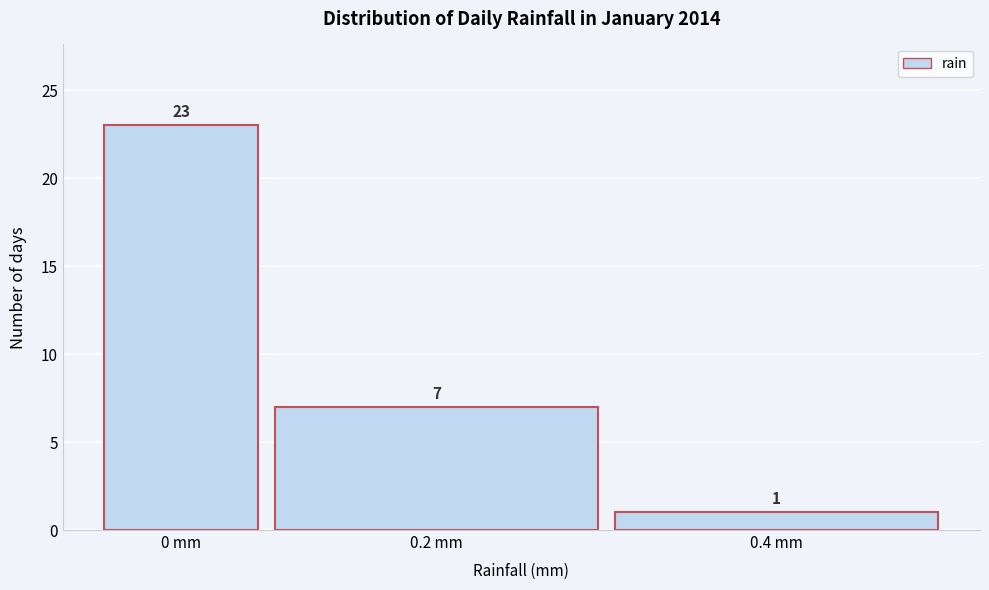

Reading right to left, extract all data points from this chart.

1	7	23